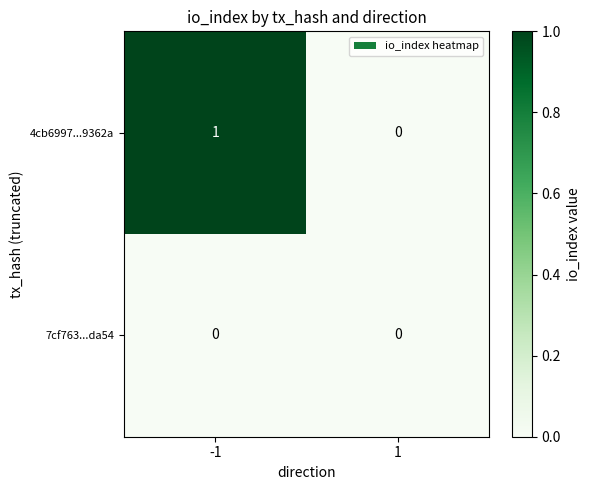

Is it true that 4cb6997...9362a equals 0 at 1?

True